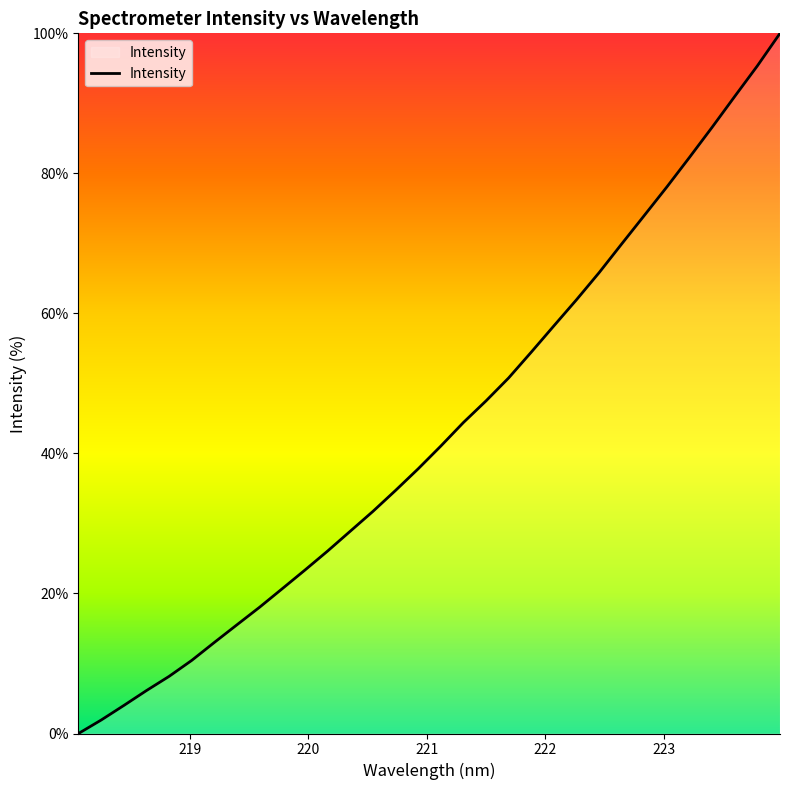

How many lines are shown in the chart?

1